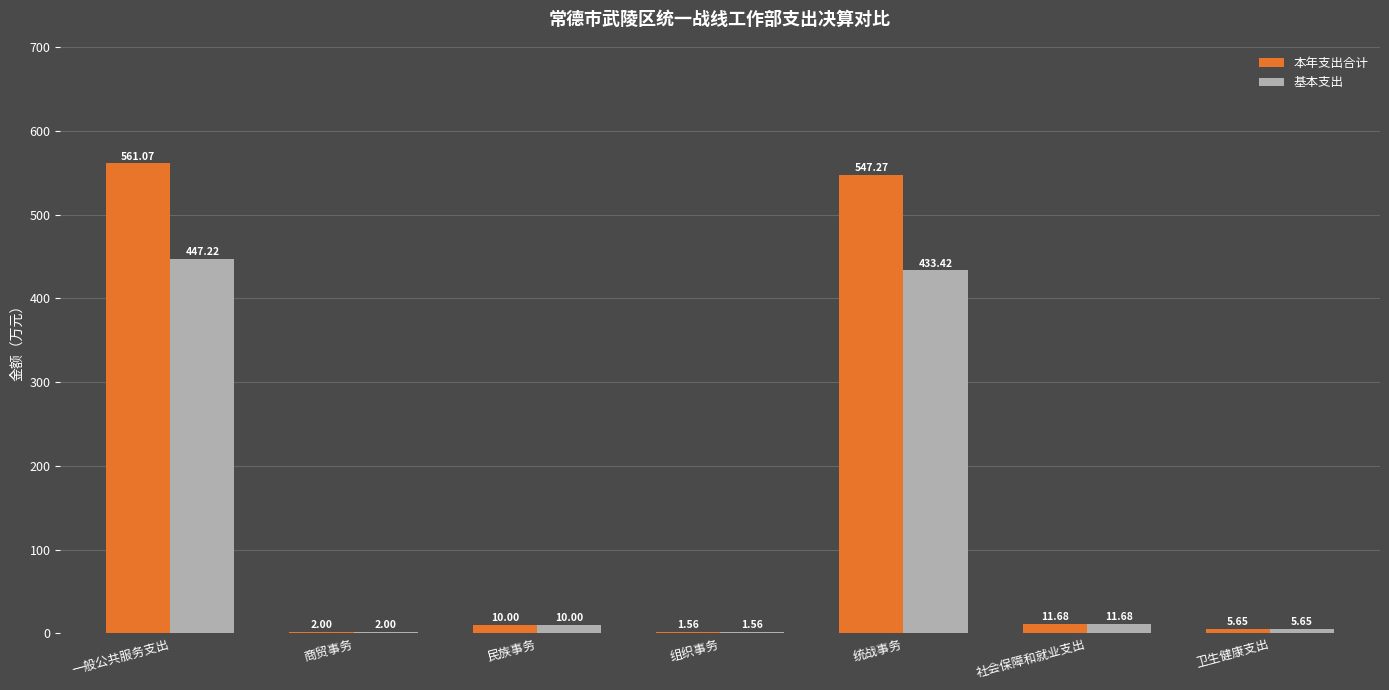

Where does the 基本支出 series first go above 10?

一般公共服务支出